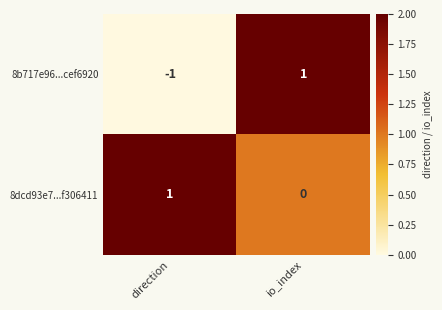

At io_index, list the series in order from smallest to largest.

8dcd93e7...f306411, 8b717e96...cef6920